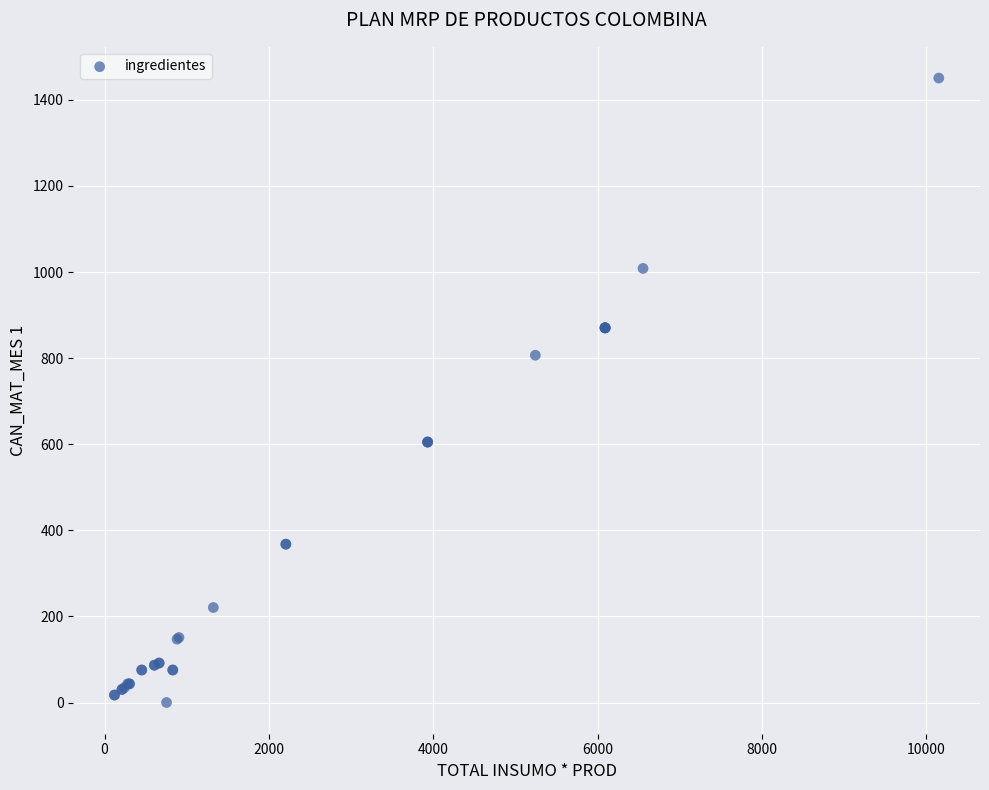

What Y value in the scatter plot is closest to 725?

806.6